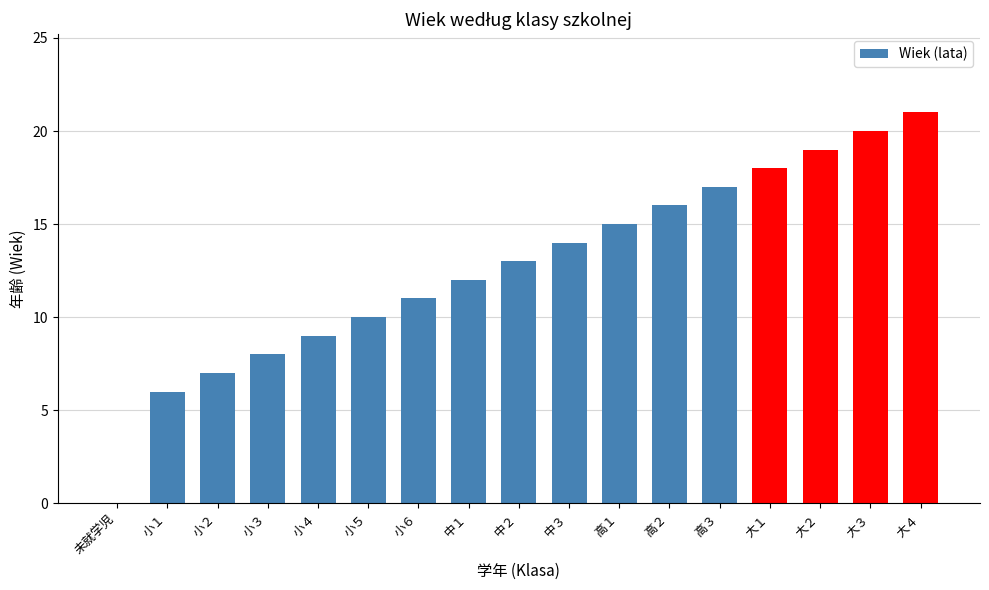

What is the sum of all values?

216